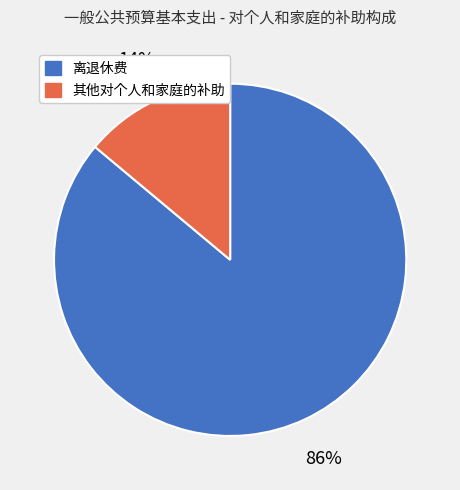

To the nearest percent, what is the difference between the 离退休费 and 其他对个人和家庭的补助 slice percentages?

72%